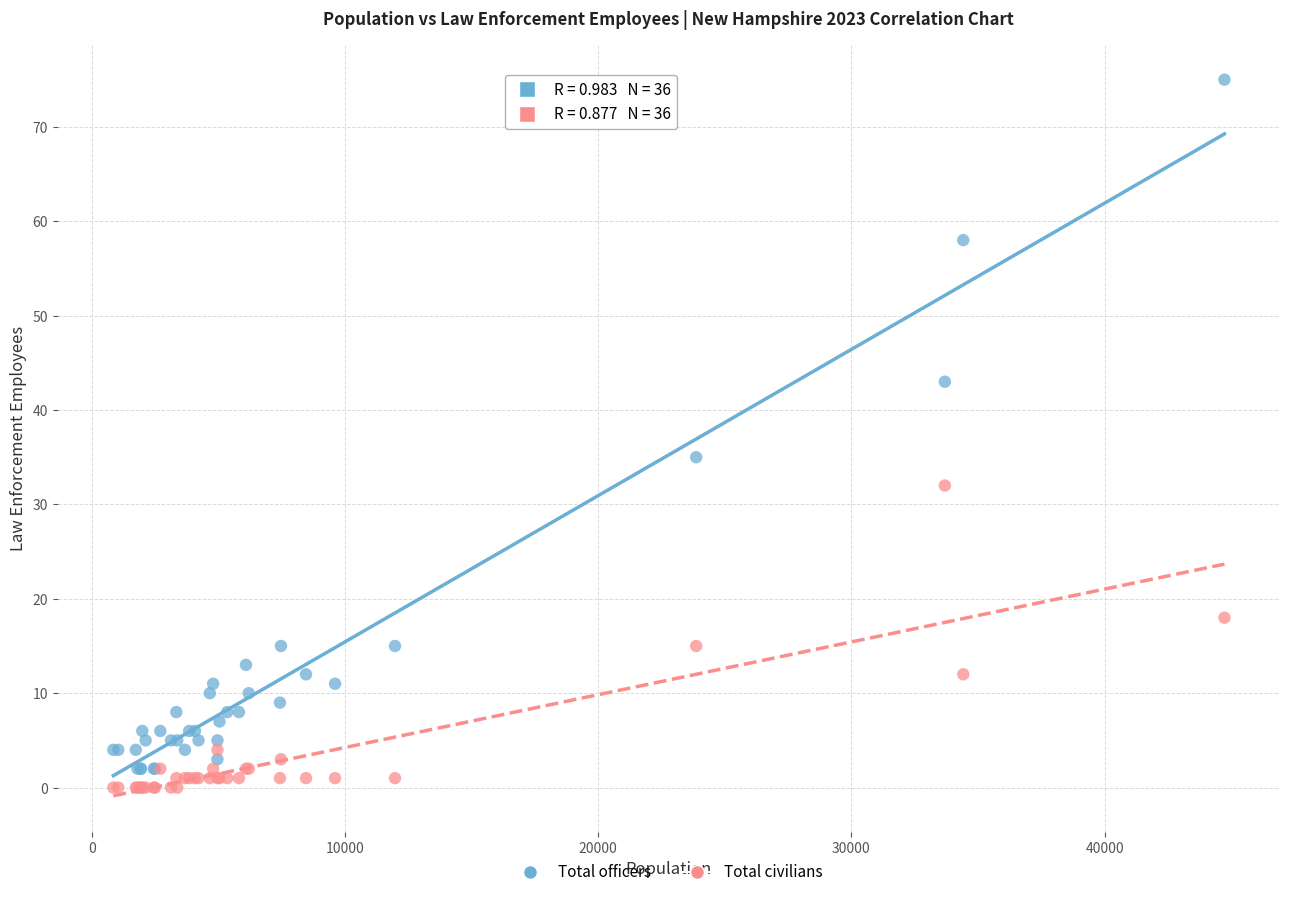

What are all the series names shown in the legend?

Total officers, Total civilians